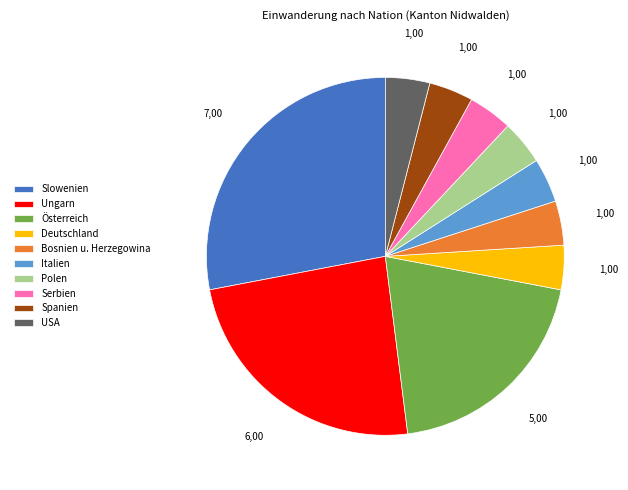

Is it true that Bosnien u. Herzegowina is 4% of the pie?

True